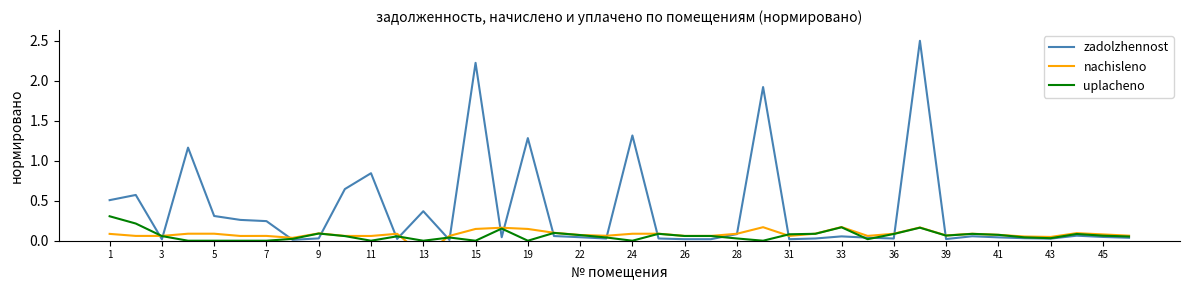

The uplacheno series shows 0.1 at 19. True or false?

False